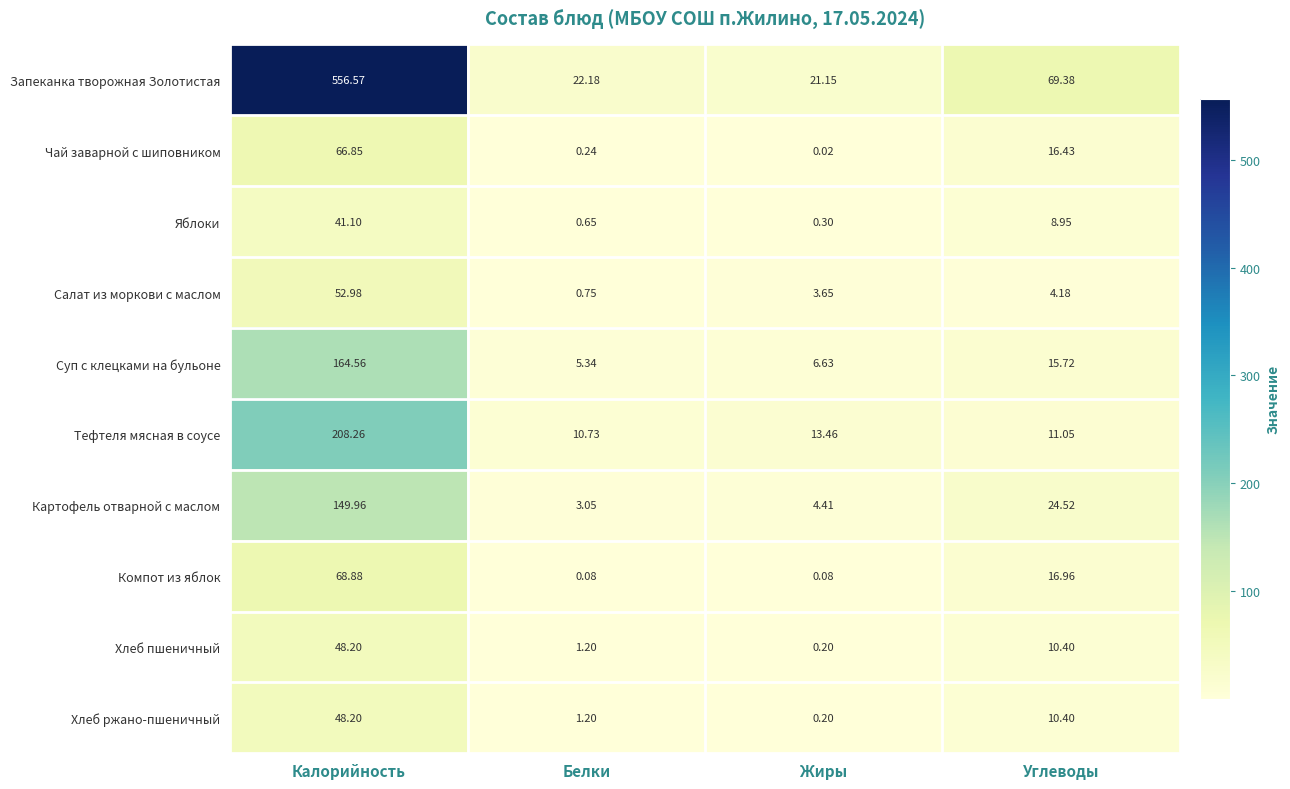

List the labels in order of Хлеб пшеничный value, smallest first.

Жиры, Белки, Углеводы, Калорийность